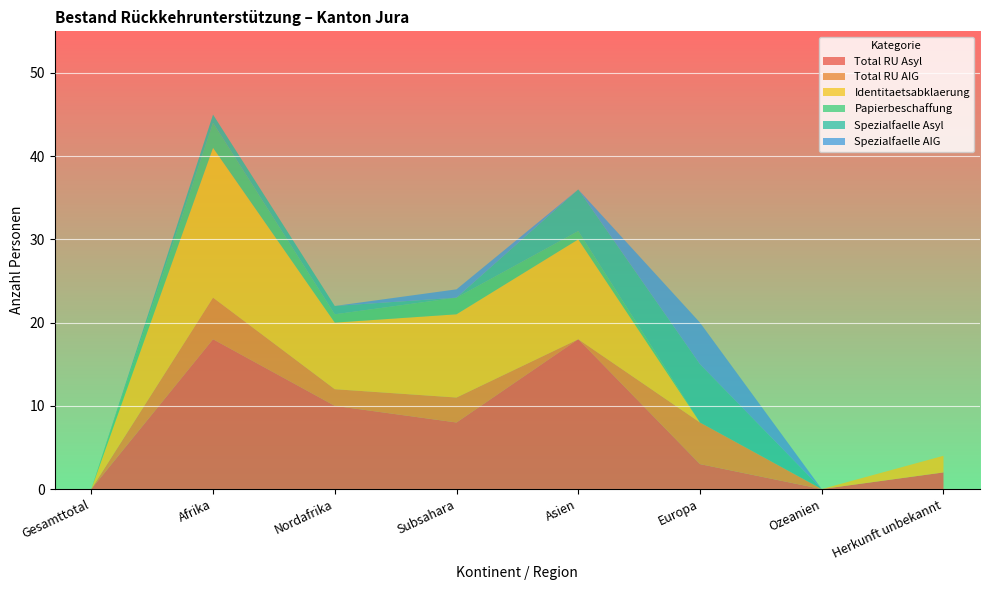

Reading left to right, list all the values displayed in this chart.

Total RU Asyl: 0	18	10	8	18	3	0	2
Total RU AIG: 0	5	2	3	0	5	0	0
Identitaetsabklaerung: 0	18	8	10	12	0	0	2
Papierbeschaffung: 0	3	1	2	1	0	0	0
Spezialfaelle Asyl: 0	1	1	0	5	7	0	0
Spezialfaelle AIG: 0	0	0	1	0	5	0	0